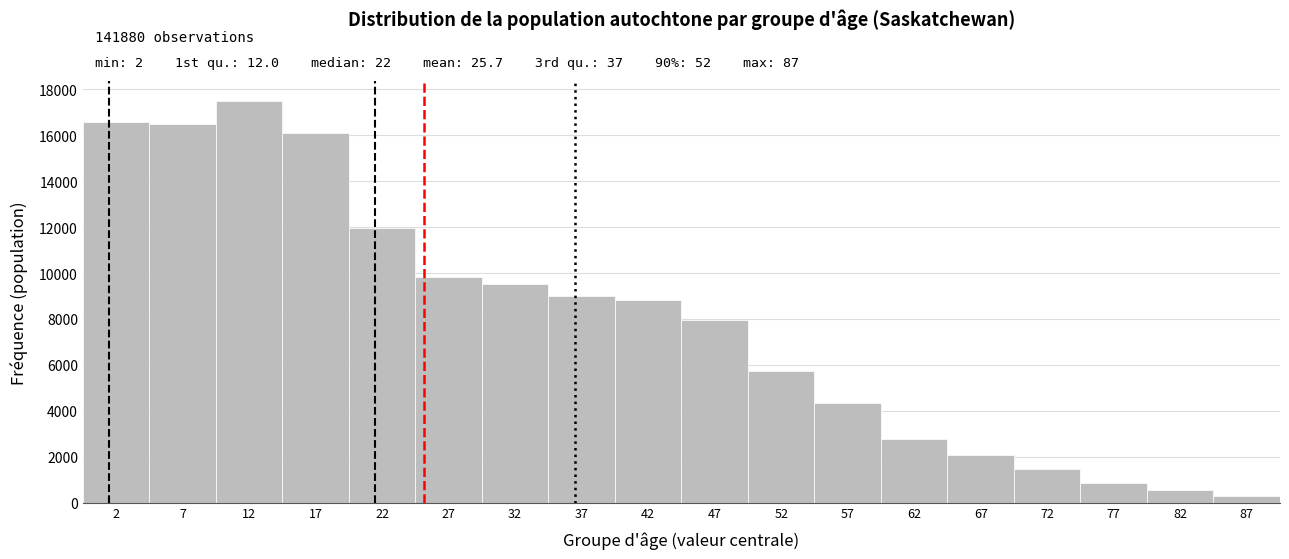

Over which range of the x-axis is the bar tallest?

10 to 15